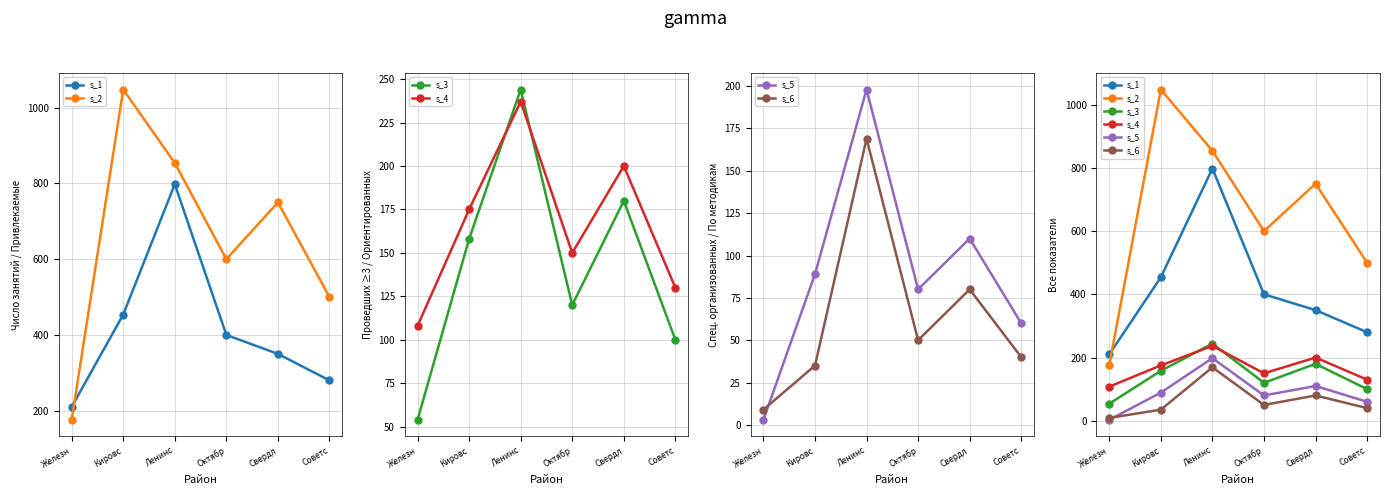

What is the greatest value displayed?

1048